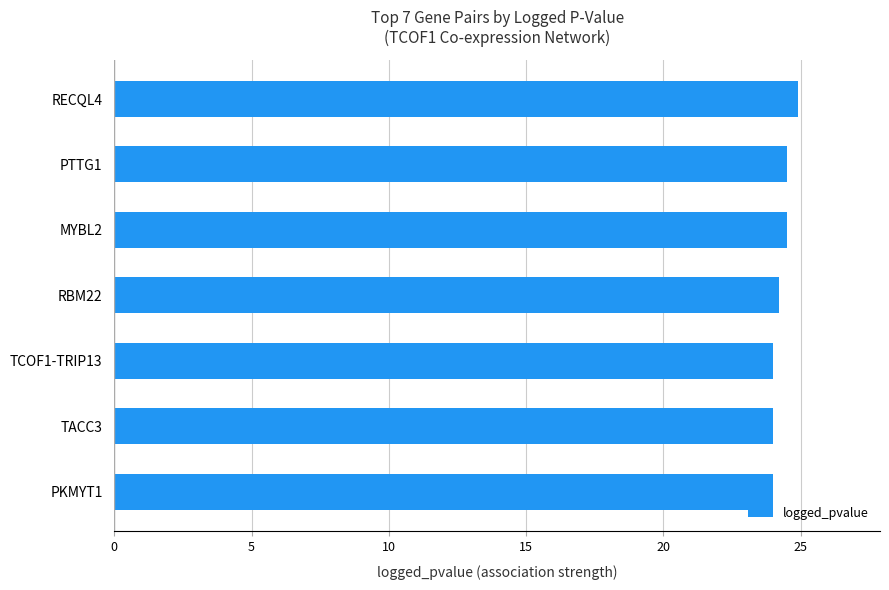

At which category does the chart reach its peak across all series?

RECQL4